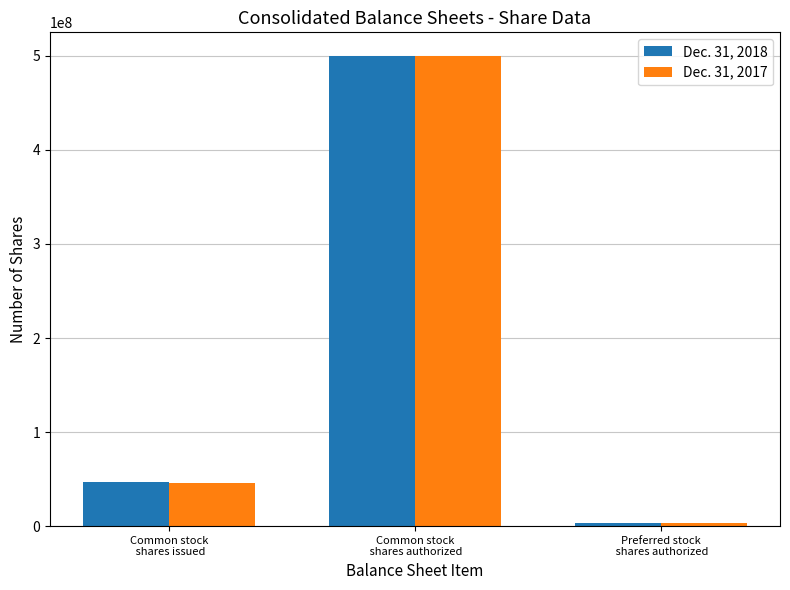

Reading left to right, list all the values displayed in this chart.

Dec. 31, 2018: Common stock
 shares issued=46983924	Common stock
 shares authorized=500000000	Preferred stock
 shares authorized=3000000
Dec. 31, 2017: Common stock
 shares issued=45776087	Common stock
 shares authorized=500000000	Preferred stock
 shares authorized=3000000